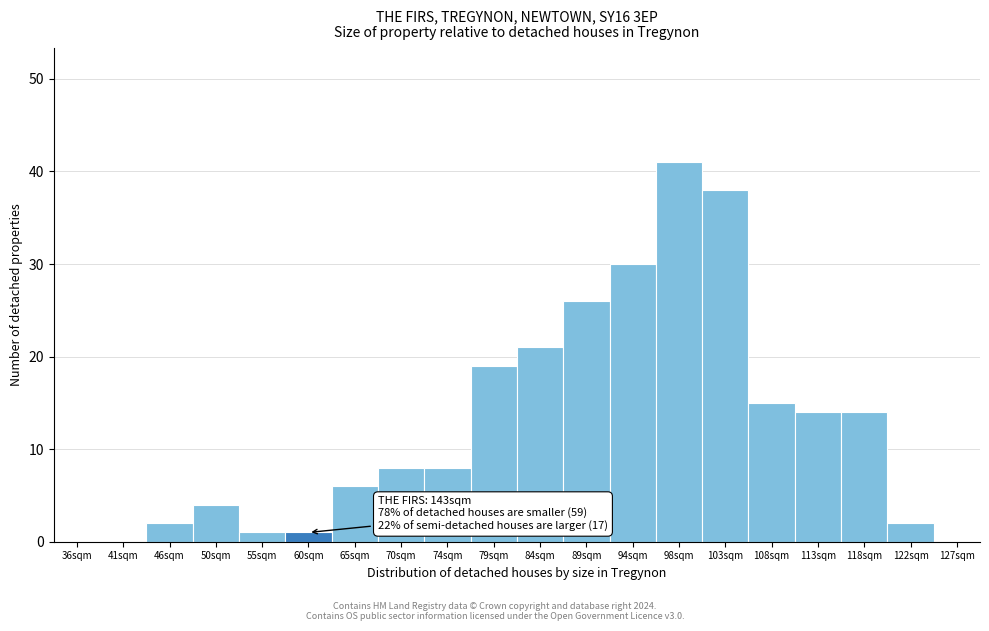

Reading left to right, transcribe all the data shown in this chart.

36sqm=0	41sqm=0	46sqm=2	50sqm=4	55sqm=1	60sqm=1	65sqm=6	70sqm=8	74sqm=8	79sqm=19	84sqm=21	89sqm=26	94sqm=30	98sqm=41	103sqm=38	108sqm=15	113sqm=14	118sqm=14	122sqm=2	127sqm=0